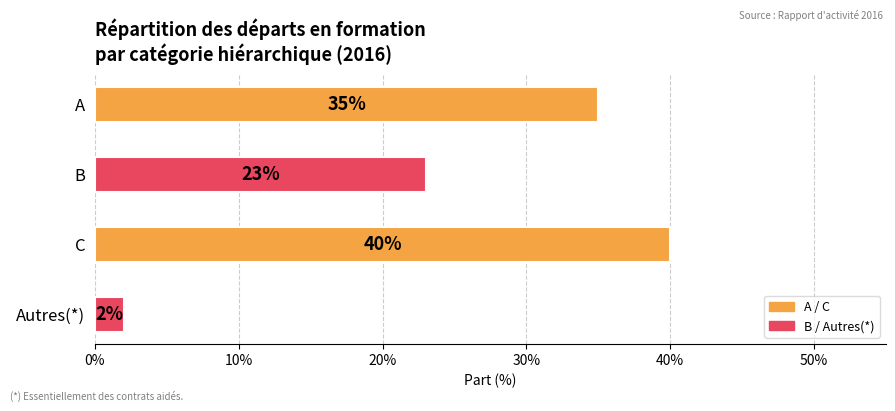

Is it true that the value at A is 0.3?

True